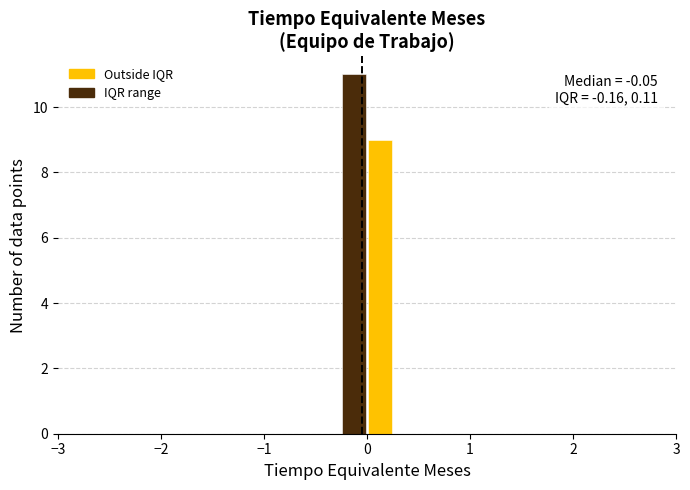

Around what value on the x-axis is the tallest bar? Give the approximate position of its centre, as read against the axis.

-0.1